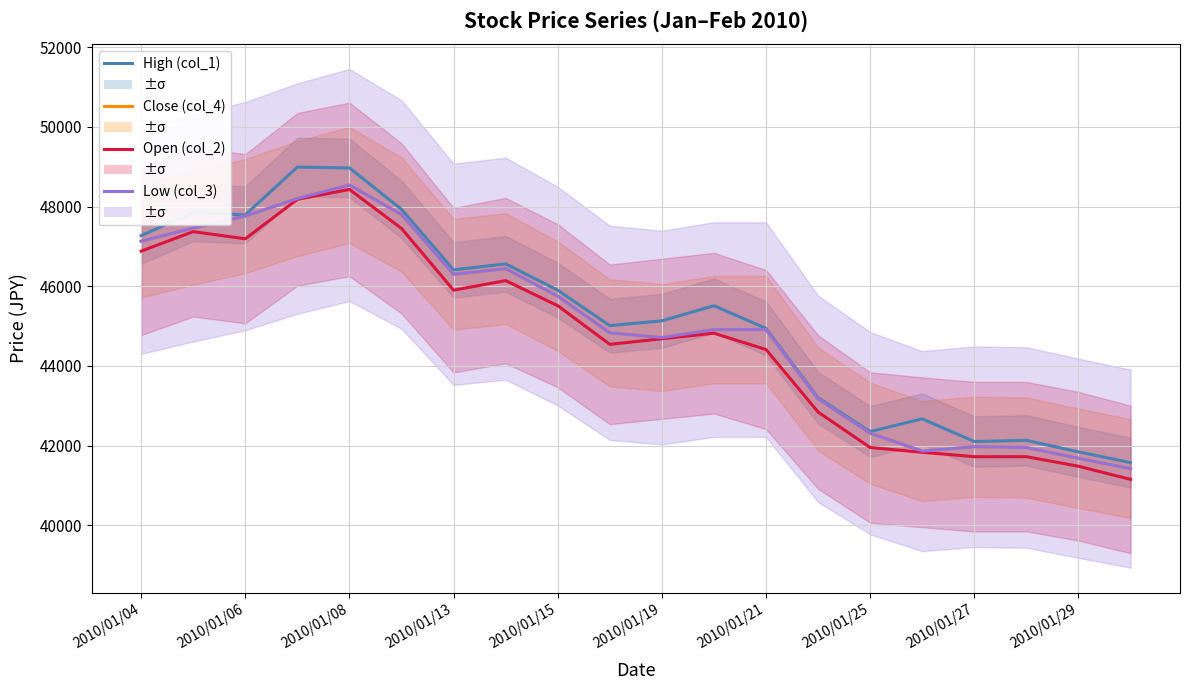

What is the highest value of the Low (col_3) series?

48540